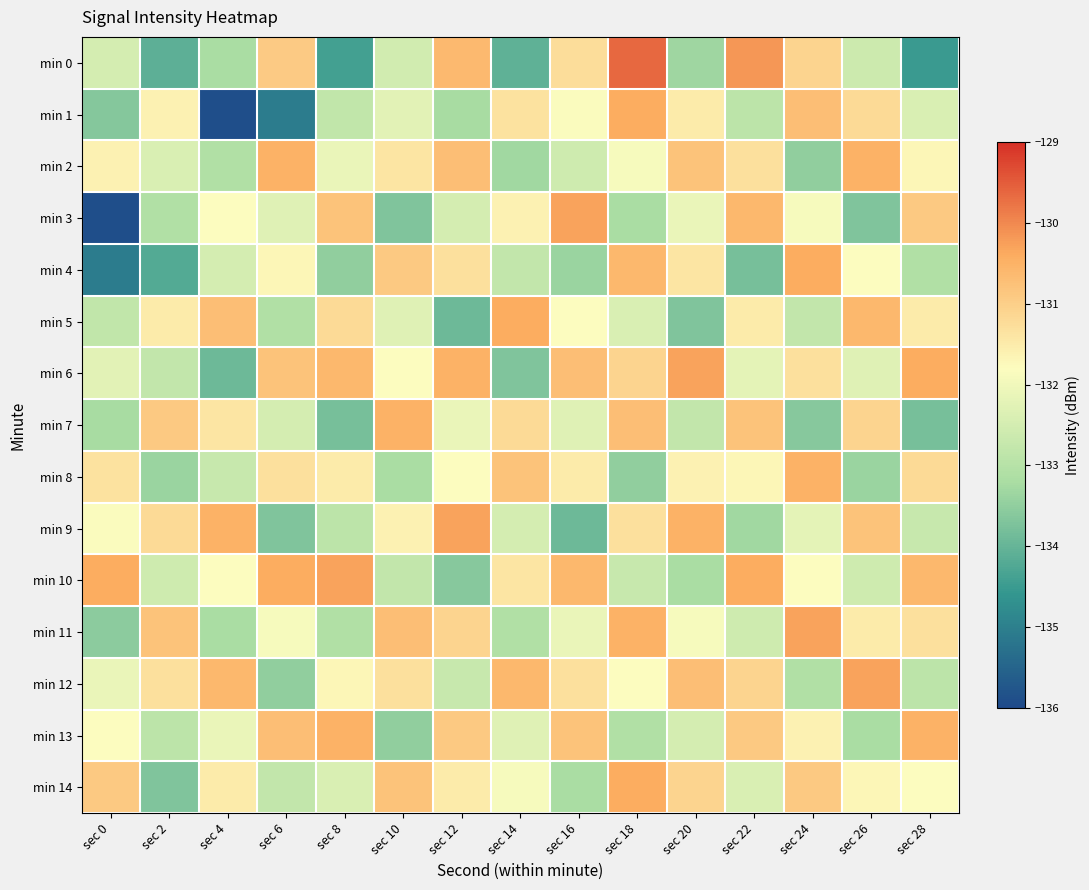

At which category is the sum across all series the highest?

sec 18